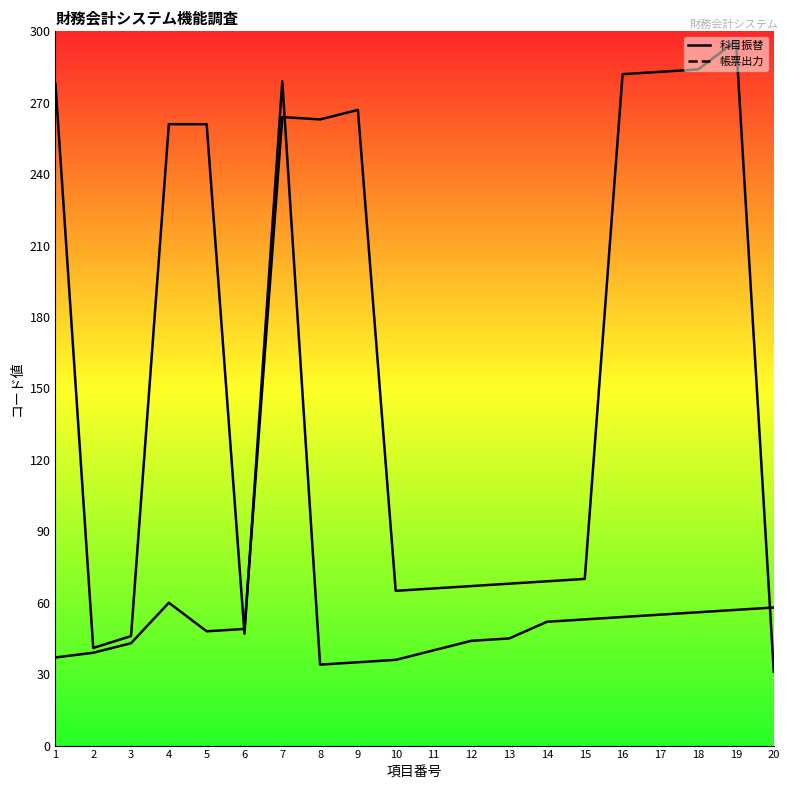

How many interior local valleys (lower than both neighbors) does the data have?

3